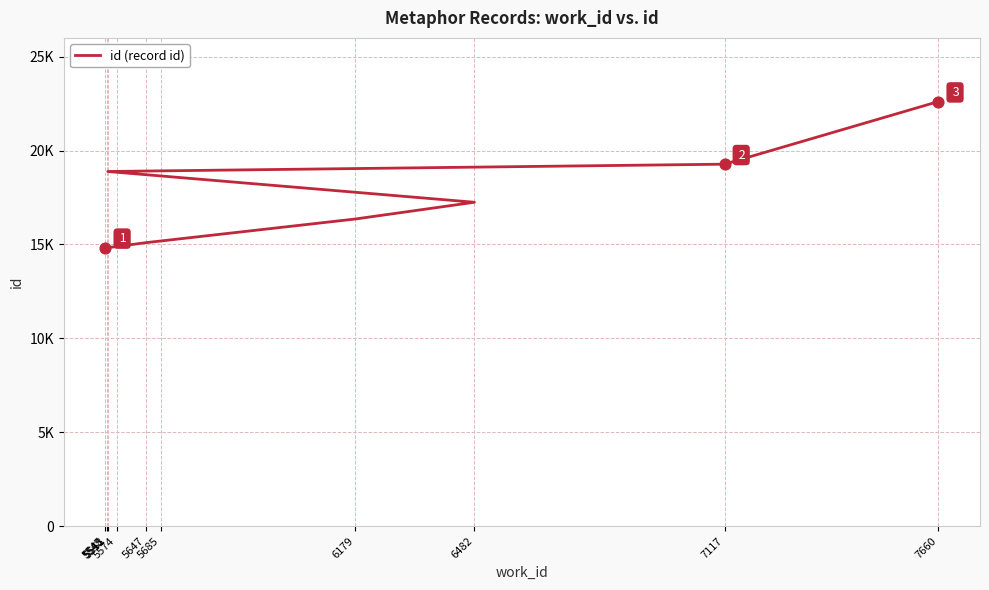

Approximately how many times larger is the value at 5685 compared to 5545?

1.0